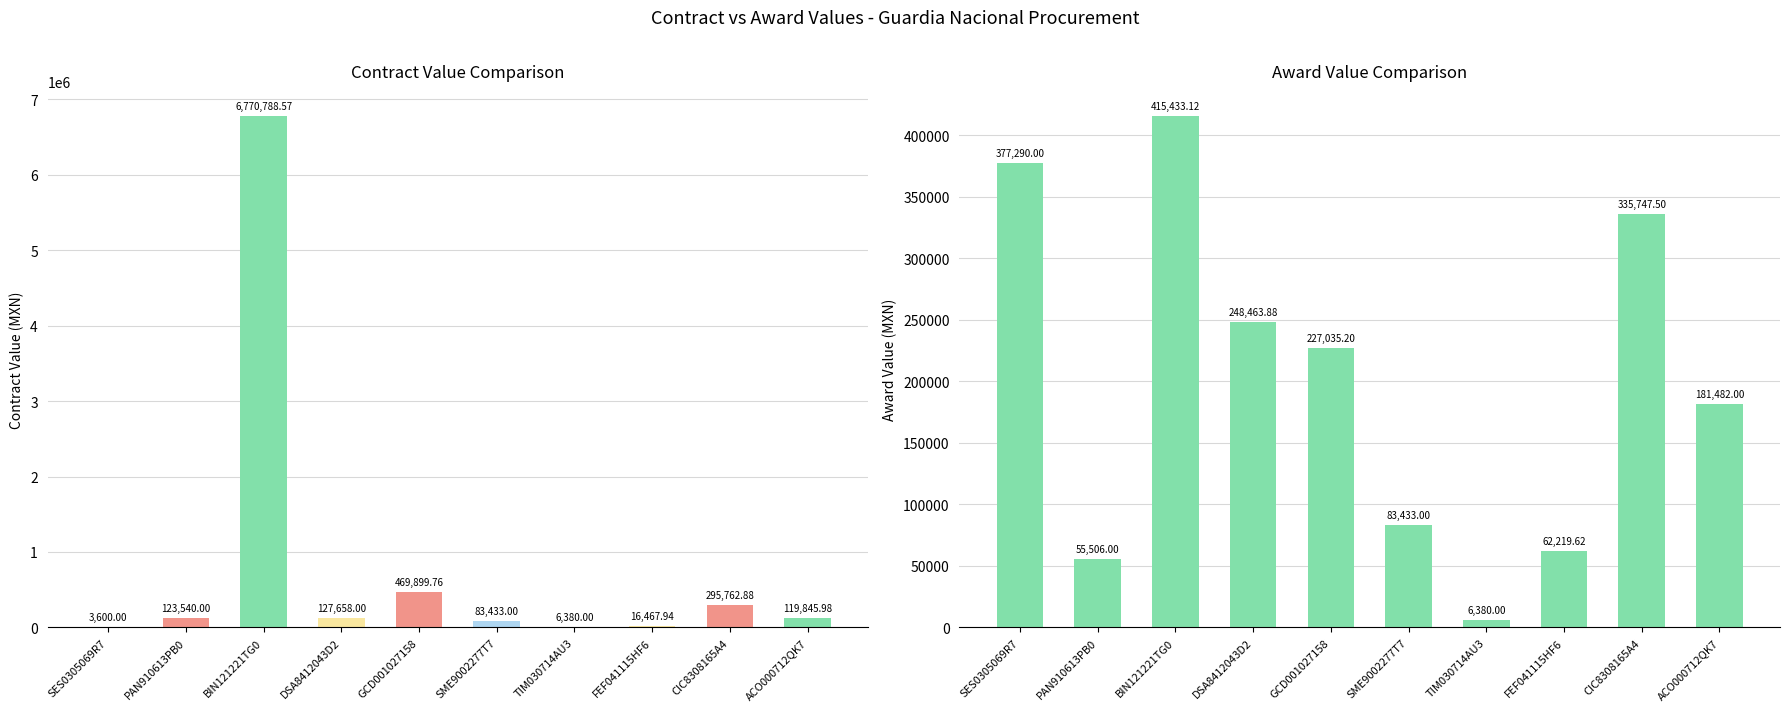

At which category is the sum across all series the highest?

BIN121221TG0